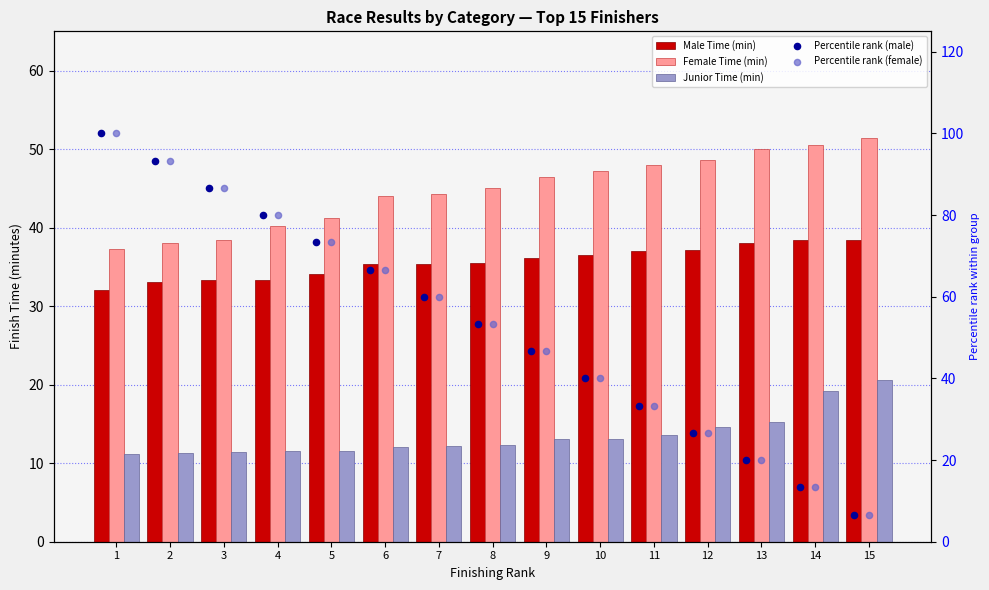

Is the value of Junior Time (min) at 15 greater than the value of Percentile rank (female) at 3?

No